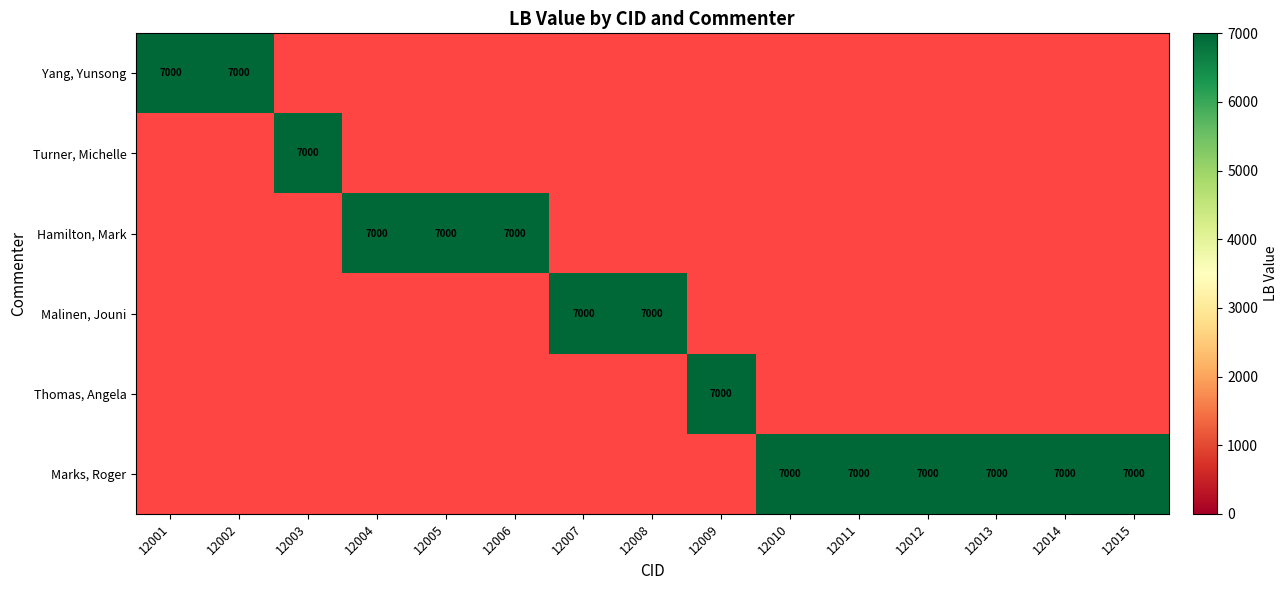

Reading left to right, transcribe all the data shown in this chart.

Yang, Yunsong: 7000	7000	0	0	0	0	0	0	0	0	0	0	0	0	0
Turner, Michelle: 0	0	7000	0	0	0	0	0	0	0	0	0	0	0	0
Hamilton, Mark: 0	0	0	7000	7000	7000	0	0	0	0	0	0	0	0	0
Malinen, Jouni: 0	0	0	0	0	0	7000	7000	0	0	0	0	0	0	0
Thomas, Angela: 0	0	0	0	0	0	0	0	7000	0	0	0	0	0	0
Marks, Roger: 0	0	0	0	0	0	0	0	0	7000	7000	7000	7000	7000	7000